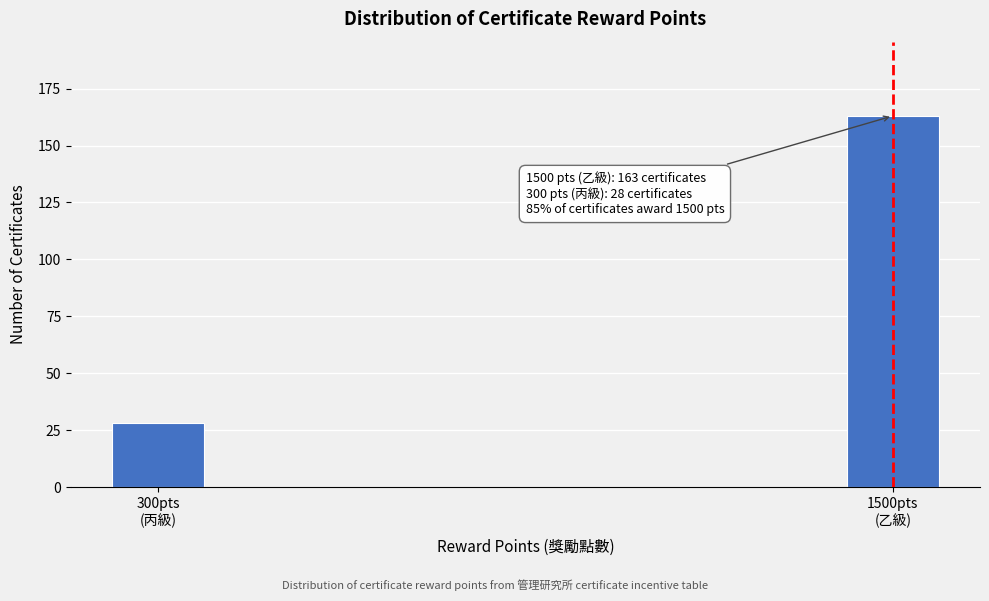

Reading left to right, extract all data points from this chart.

28	163